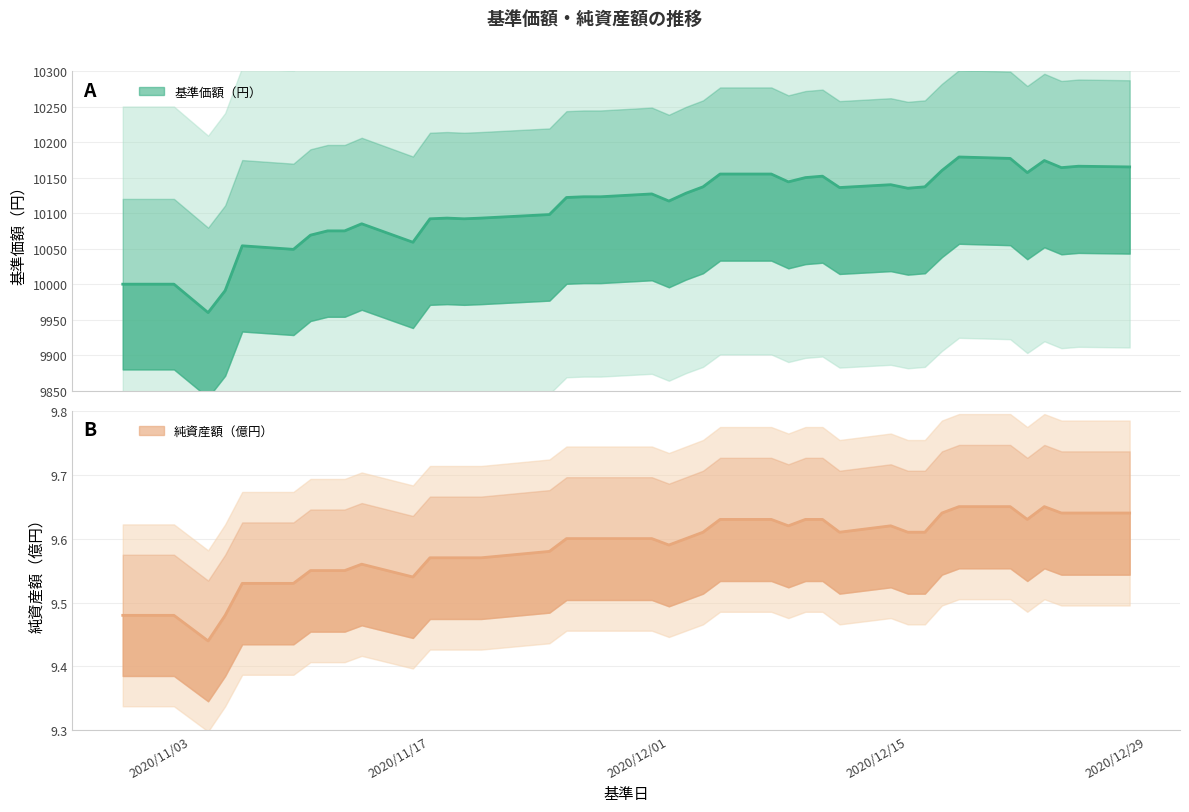

The value of 基準価額（円） at 38 is 17024.1. True or false?

False